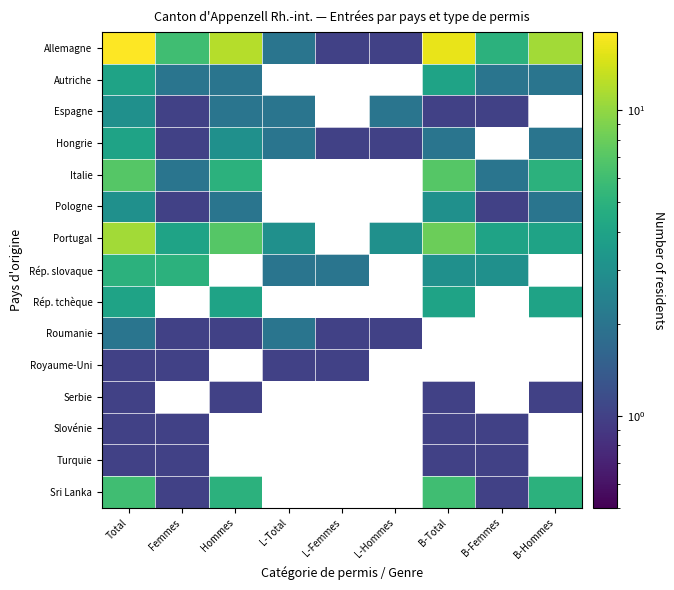

At Total, list the series in order from largest to smallest.

Allemagne, Portugal, Italie, Sri Lanka, Rép. slovaque, Autriche, Hongrie, Rép. tchèque, Espagne, Pologne, Roumanie, Royaume-Uni, Serbie, Slovénie, Turquie